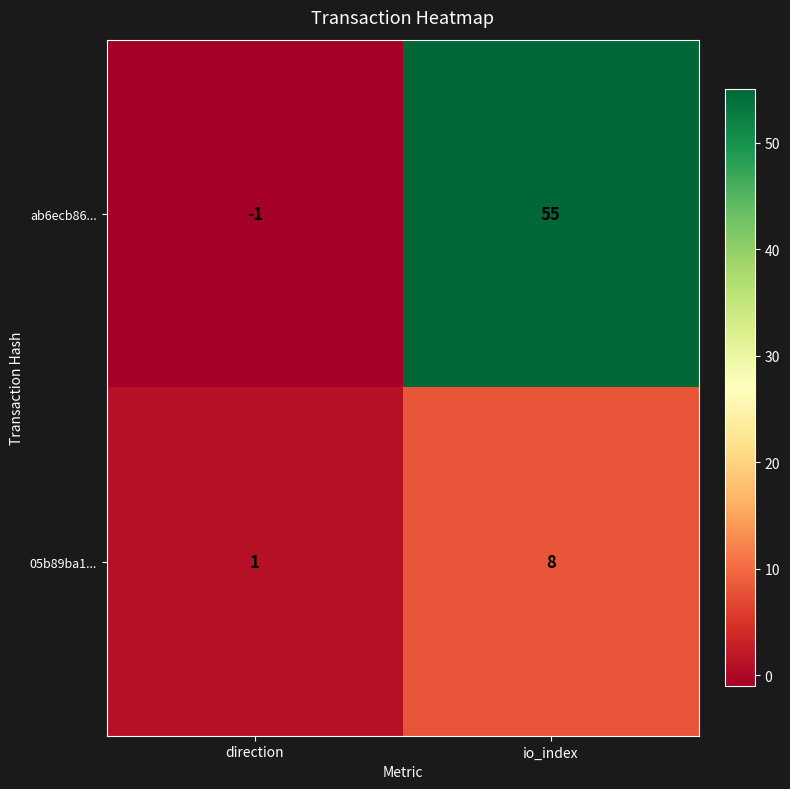

Is it true that ab6ecb86... equals 55 at io_index?

True